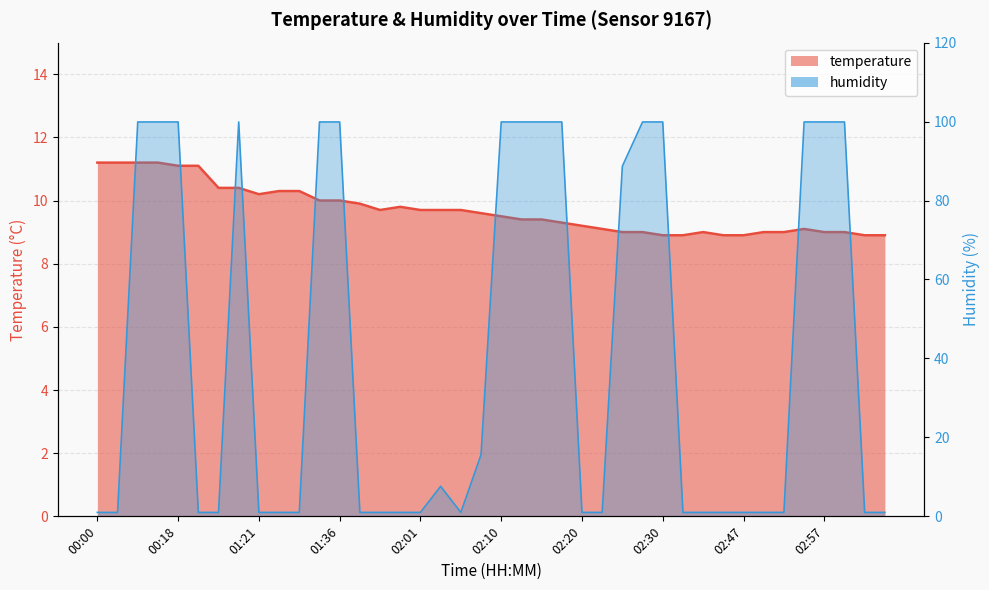

How many values in the temperature series are below 9?

6